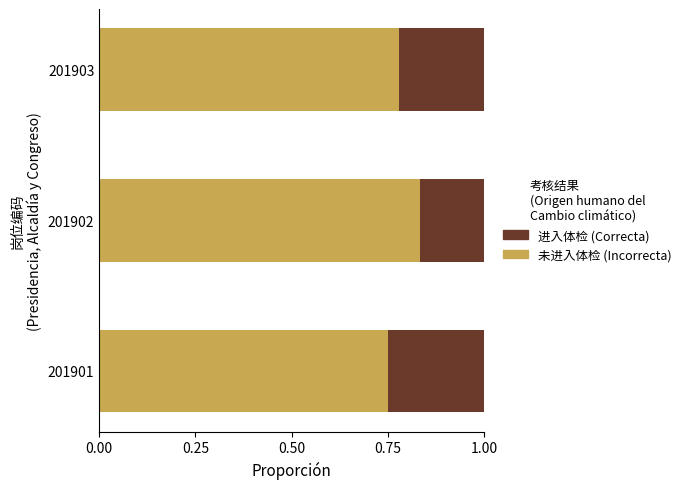

What is the total value across all series at 201901?

1.0